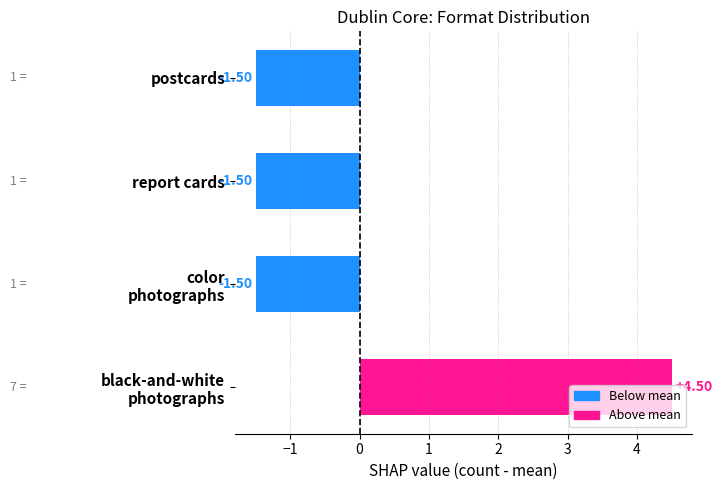

What is the sum of the values at report cards and postcards?

-3.0